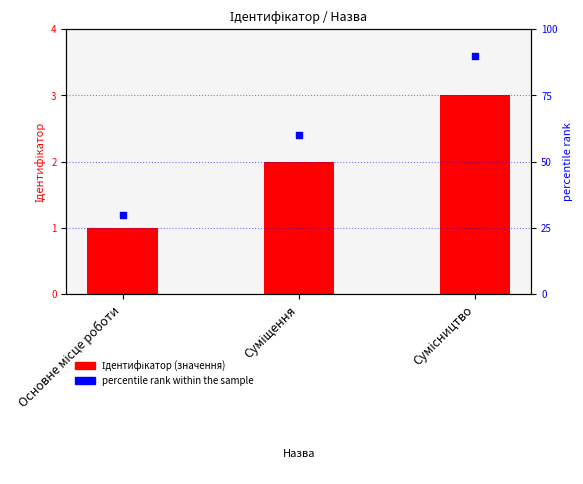

Which series contains the highest Y value?

percentile rank within the sample